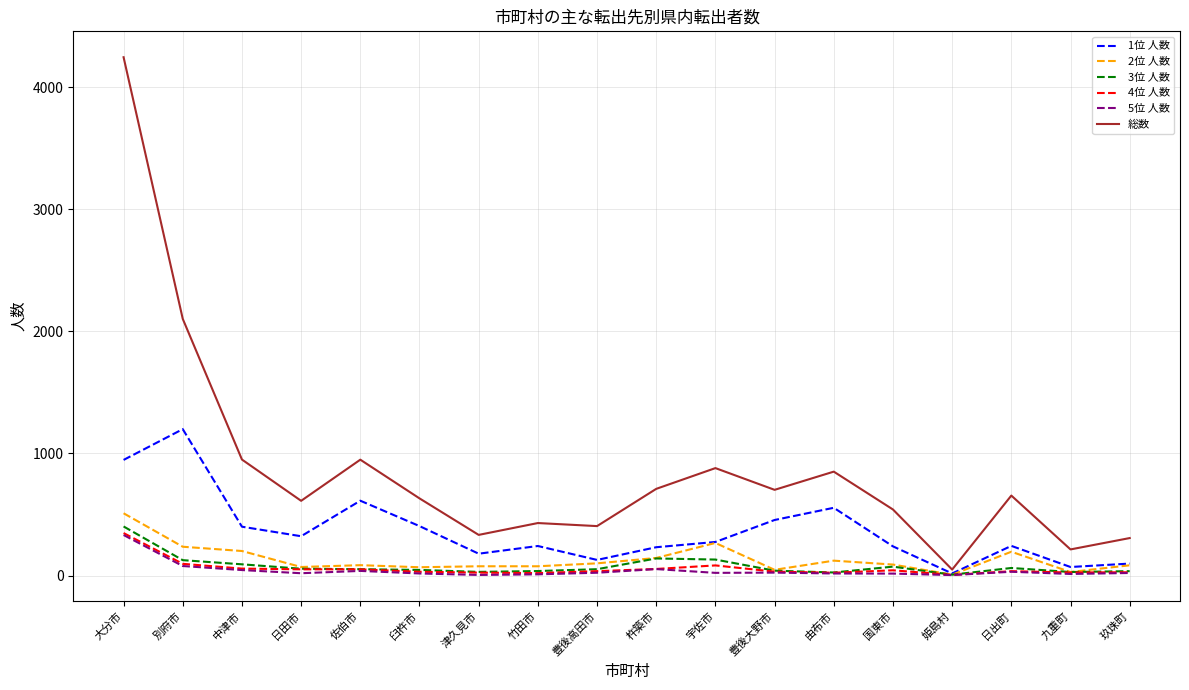

At which label is 1位 人数 closest to 608?

佐伯市